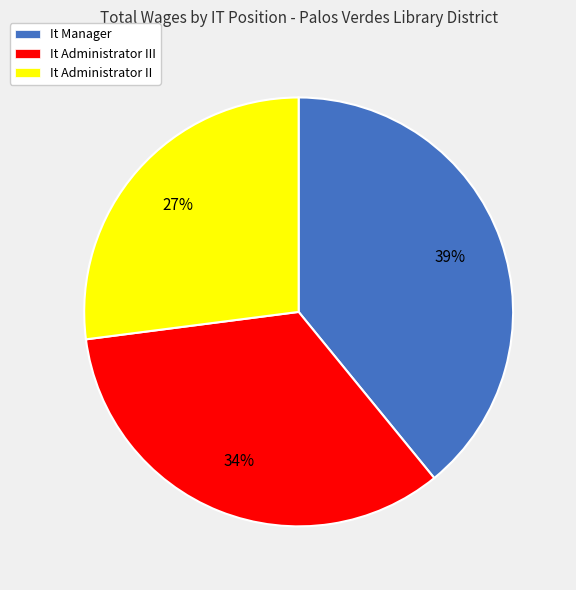

What is the smallest slice in the pie chart?

It Administrator II